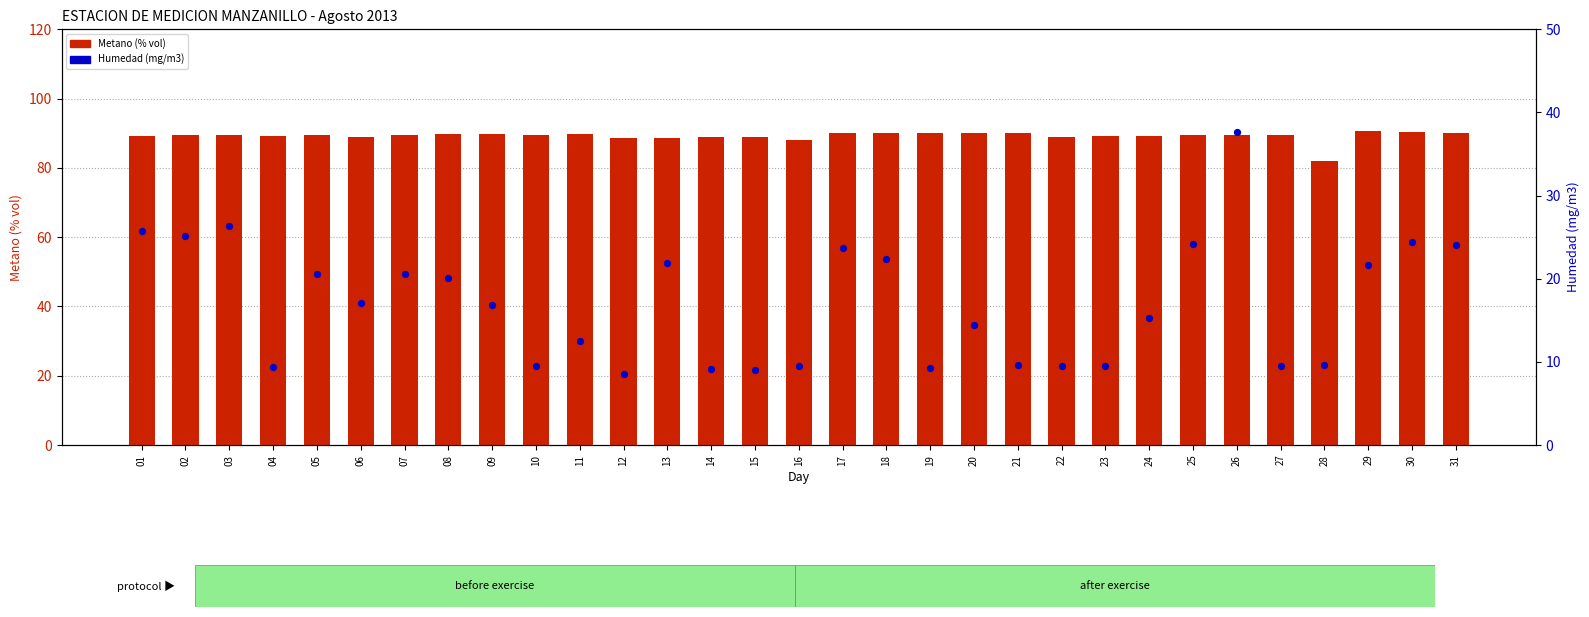

At how many categories does at least one series exceed 37?

31